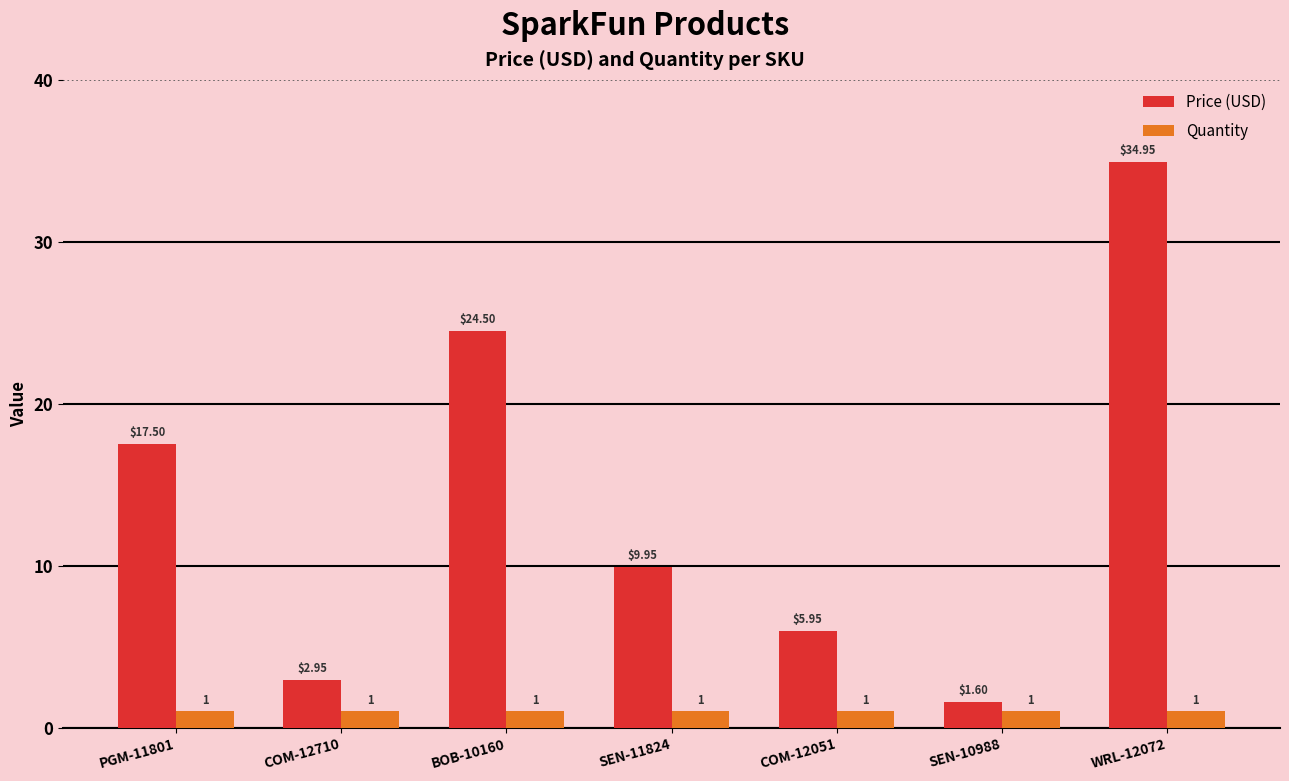

Which series changed the most between BOB-10160 and SEN-11824?

Price (USD)